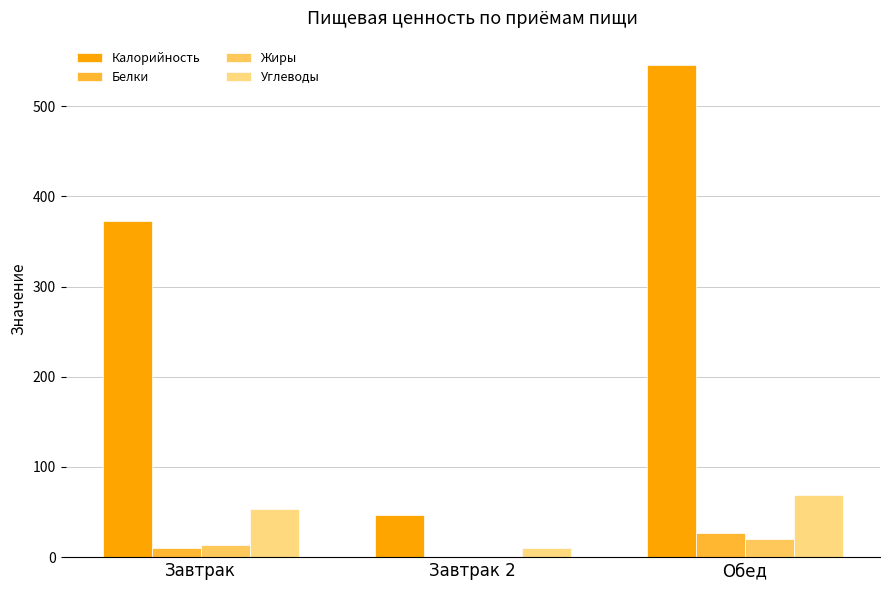

What is the difference between the second highest and minimum values in the Углеводы series?

44.1